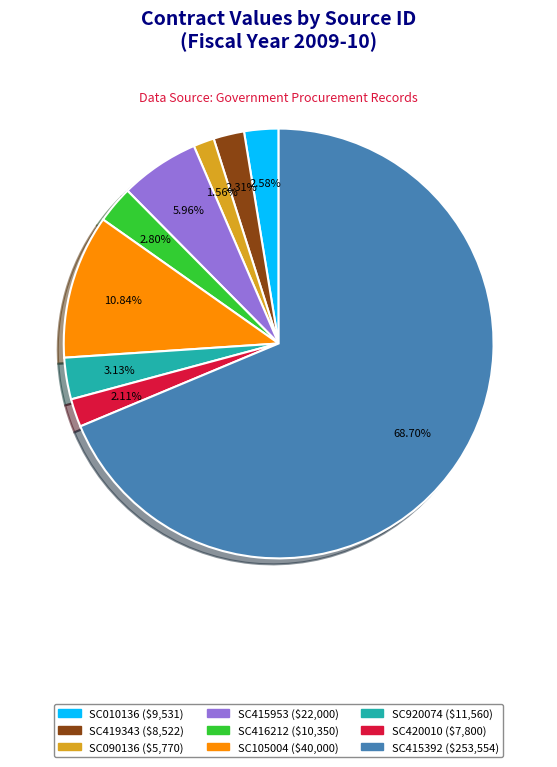

Which has a higher value, SC090136 or SC416212?

SC416212